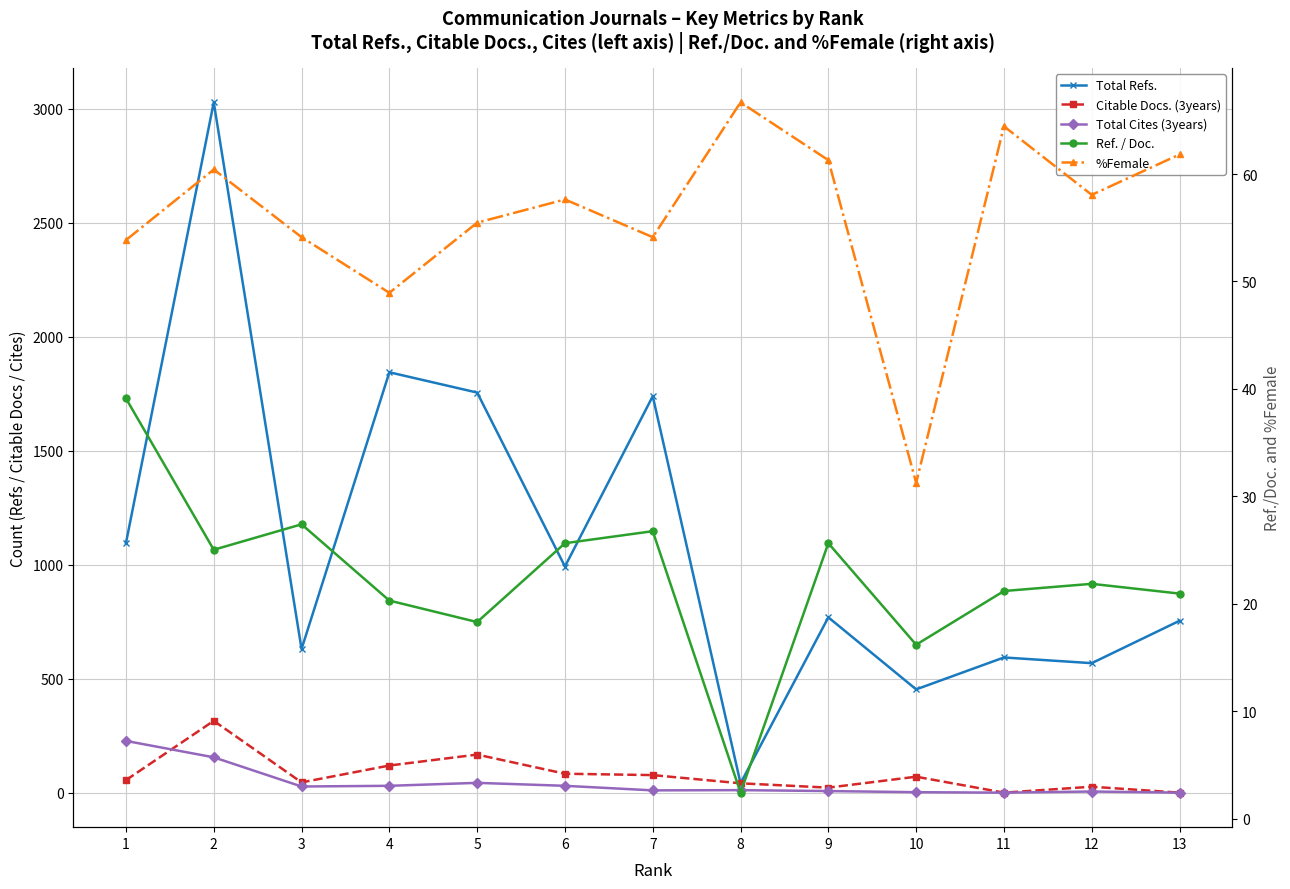

How many lines are shown in the chart?

5